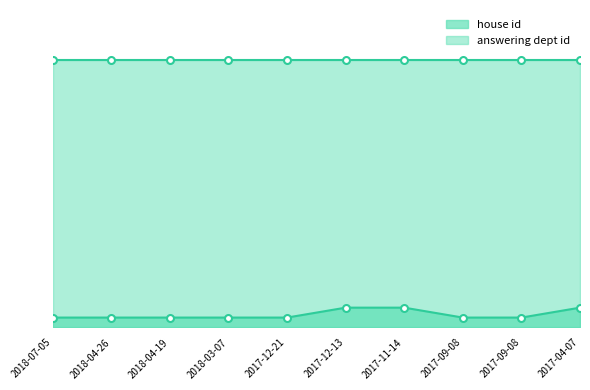

What is the difference between the maximum and minimum values?

1